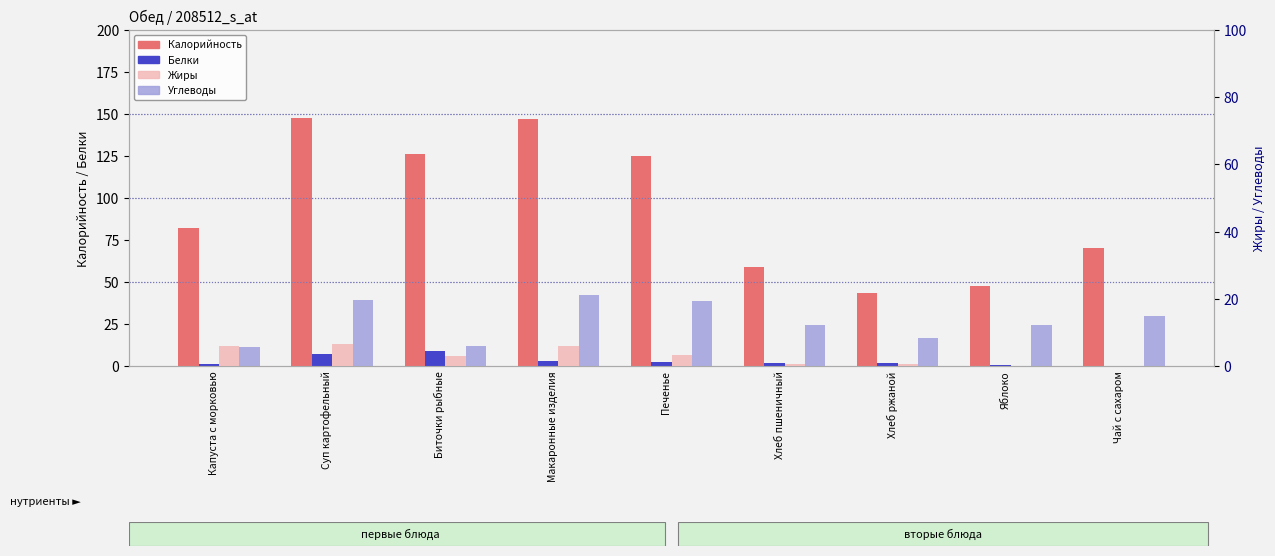

What is the difference between the Белки values at Чай с сахаром and Суп картофельный?

6.9